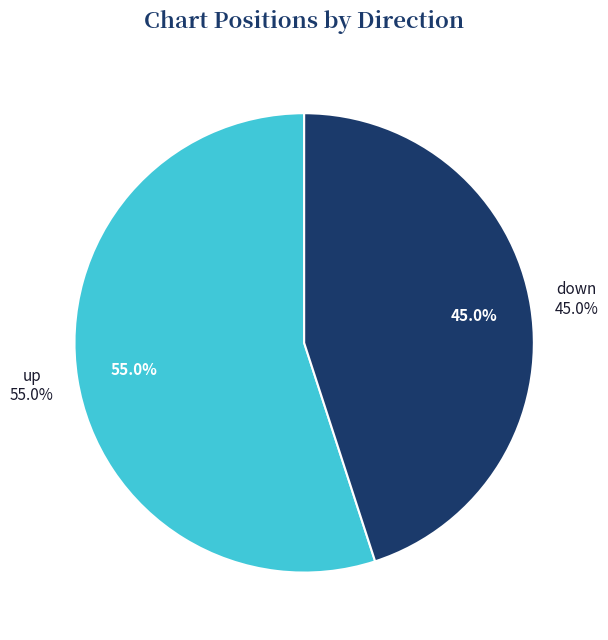

What is the majority slice?

up